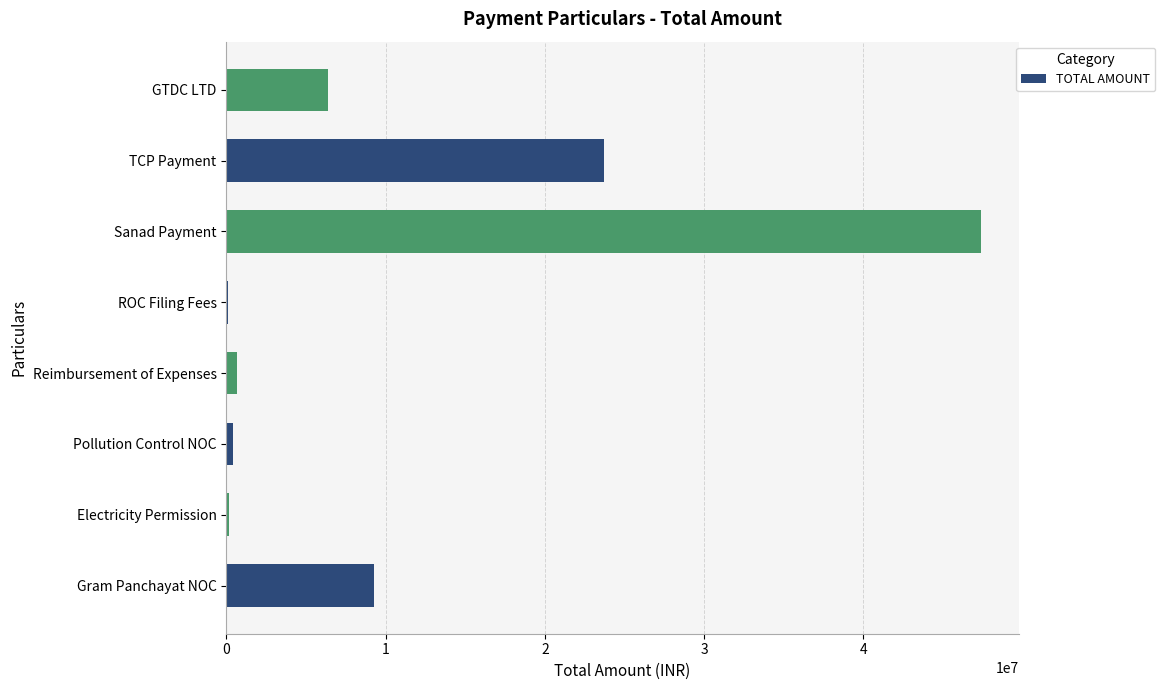

What is the sum of the values at Sanad Payment and TCP Payment?

71109234.0